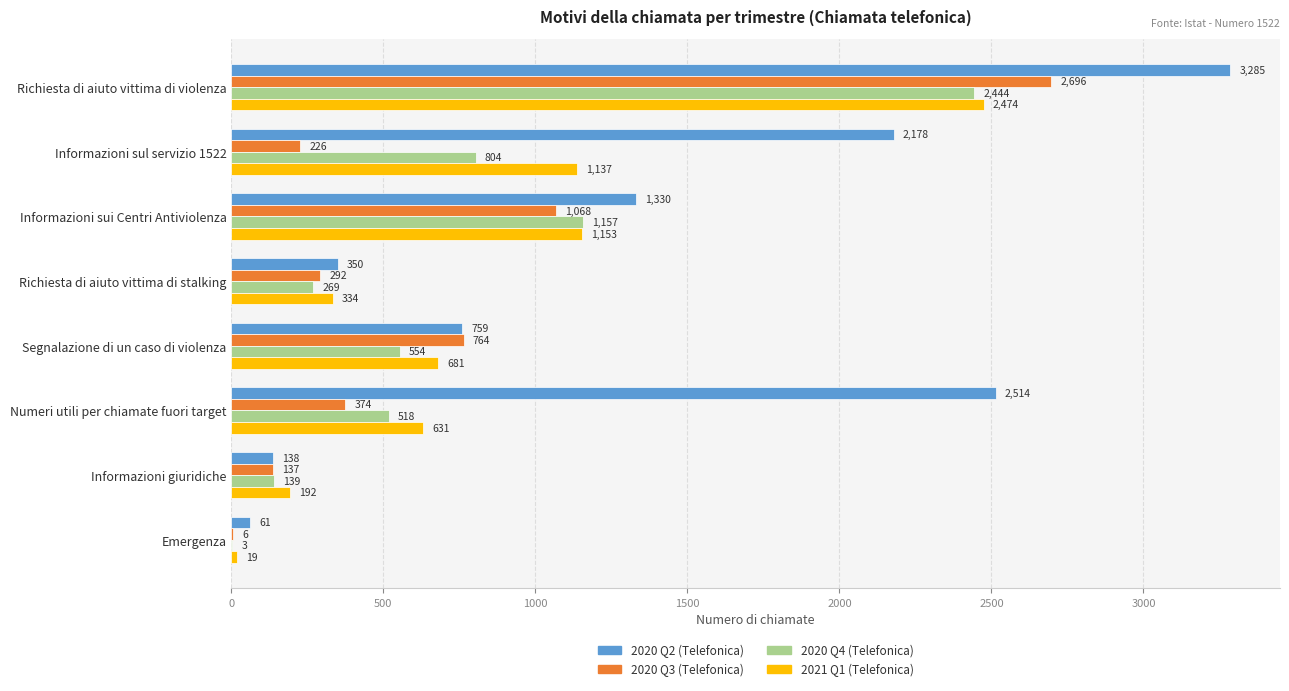

Where is 2020 Q4 (Telefonica) nearest to the value 1223?

Informazioni sui Centri Antiviolenza